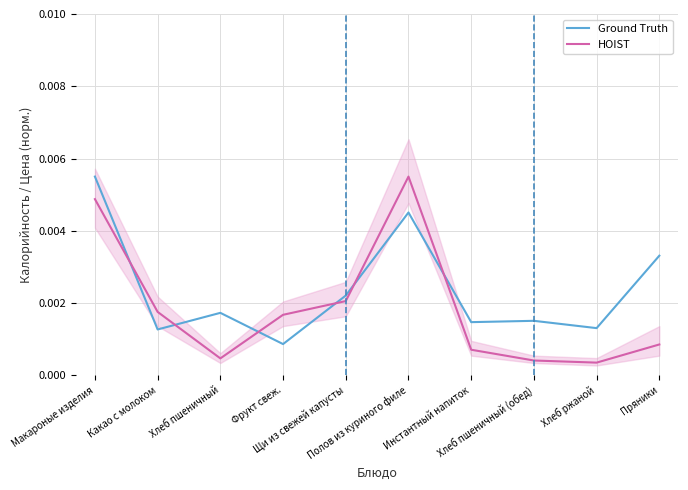

What is the label of the 4th point from the left?

Фрукт свеж.